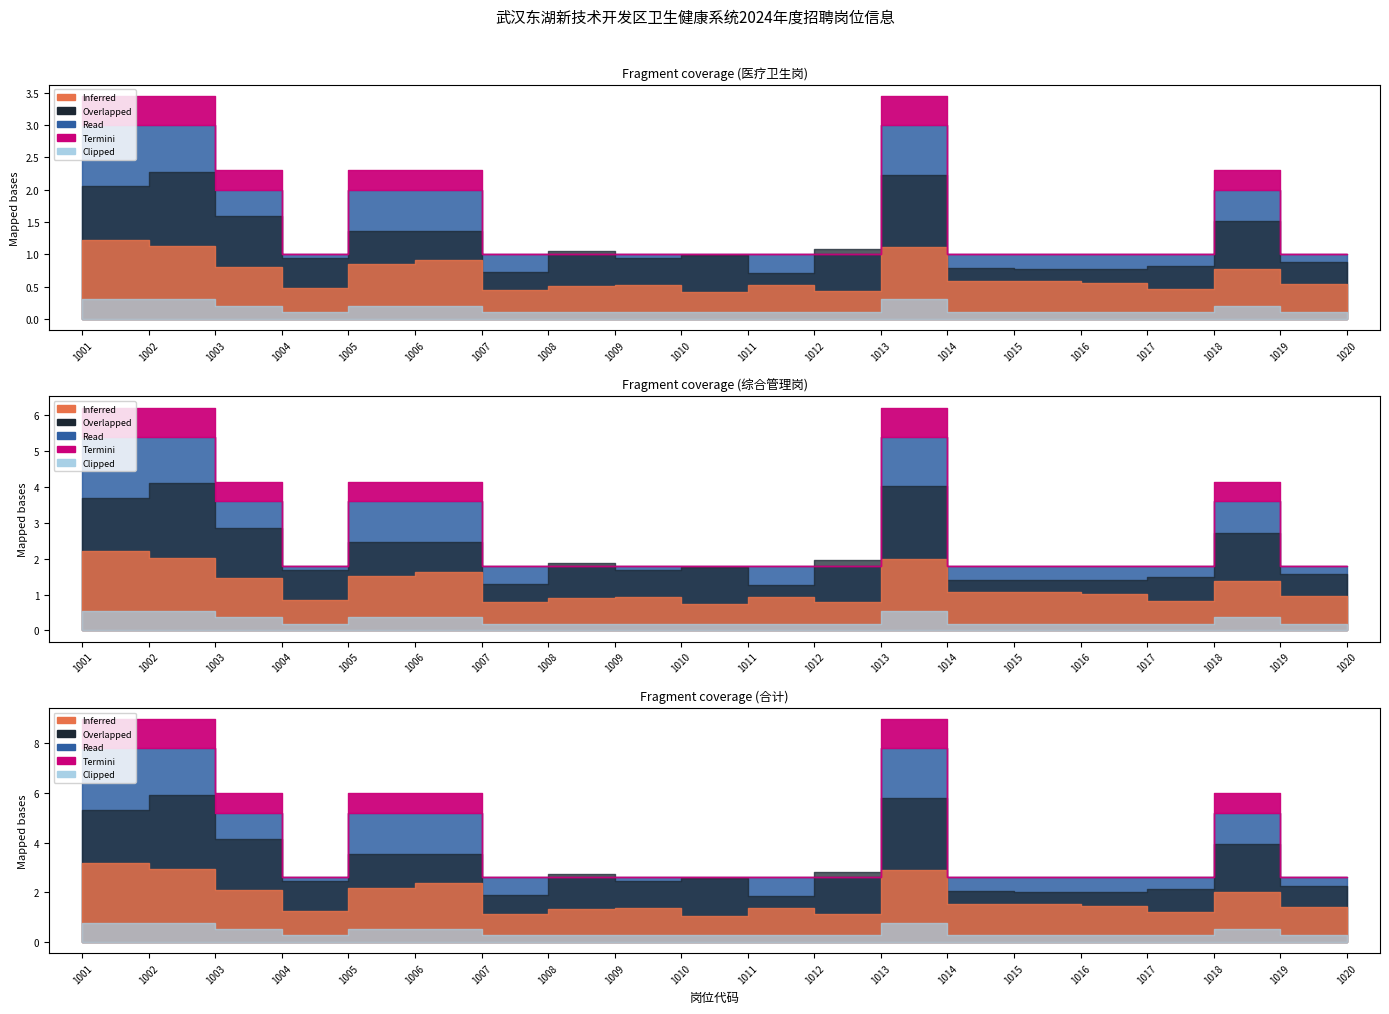

What is the approximate value of 招聘人数 at 1010?

1